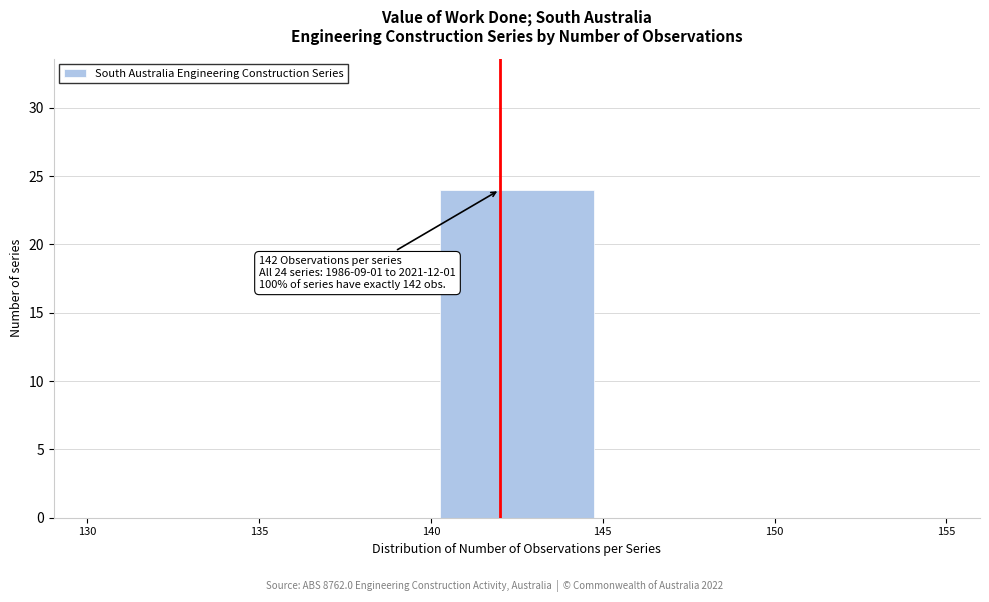

Which range on the x-axis has the tallest bar?

140 to 145